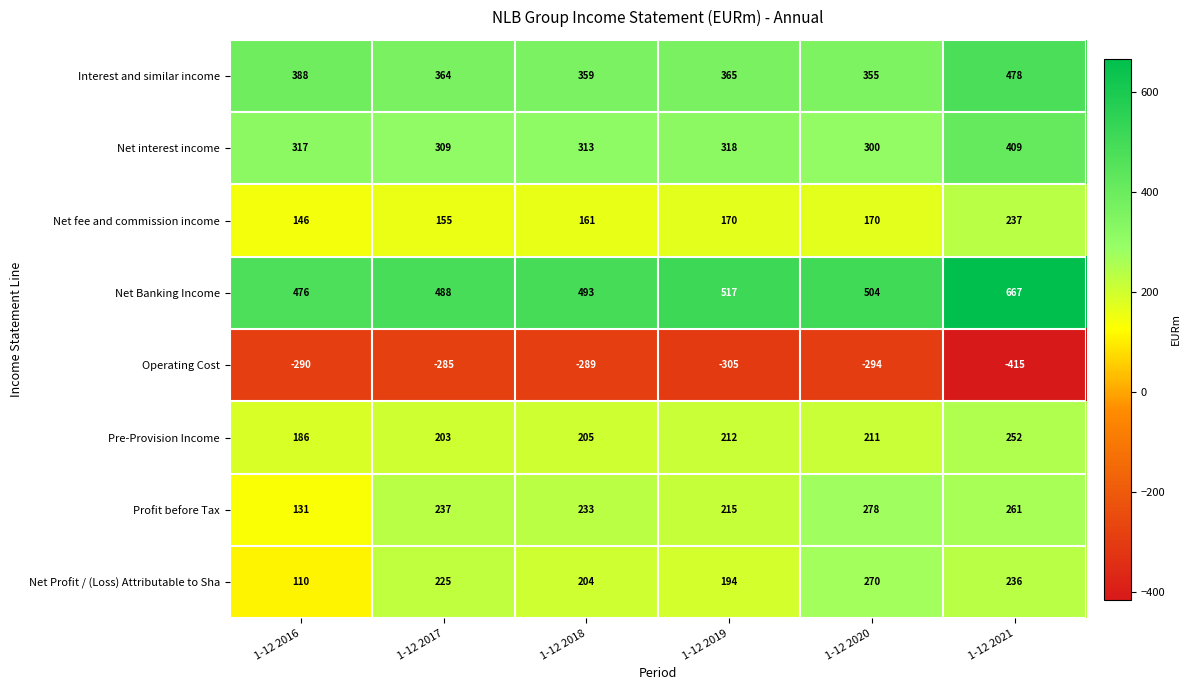

Which label corresponds to the largest value in the chart?

1-12 2021